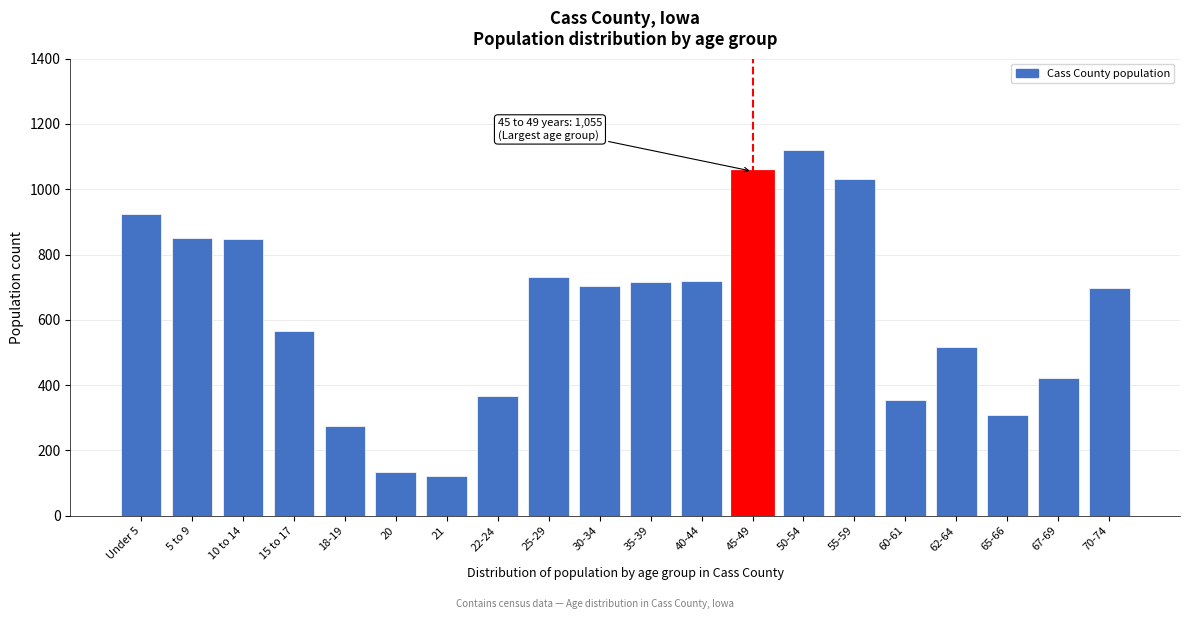

The chart shows a value of 697 at 70-74. True or false?

True